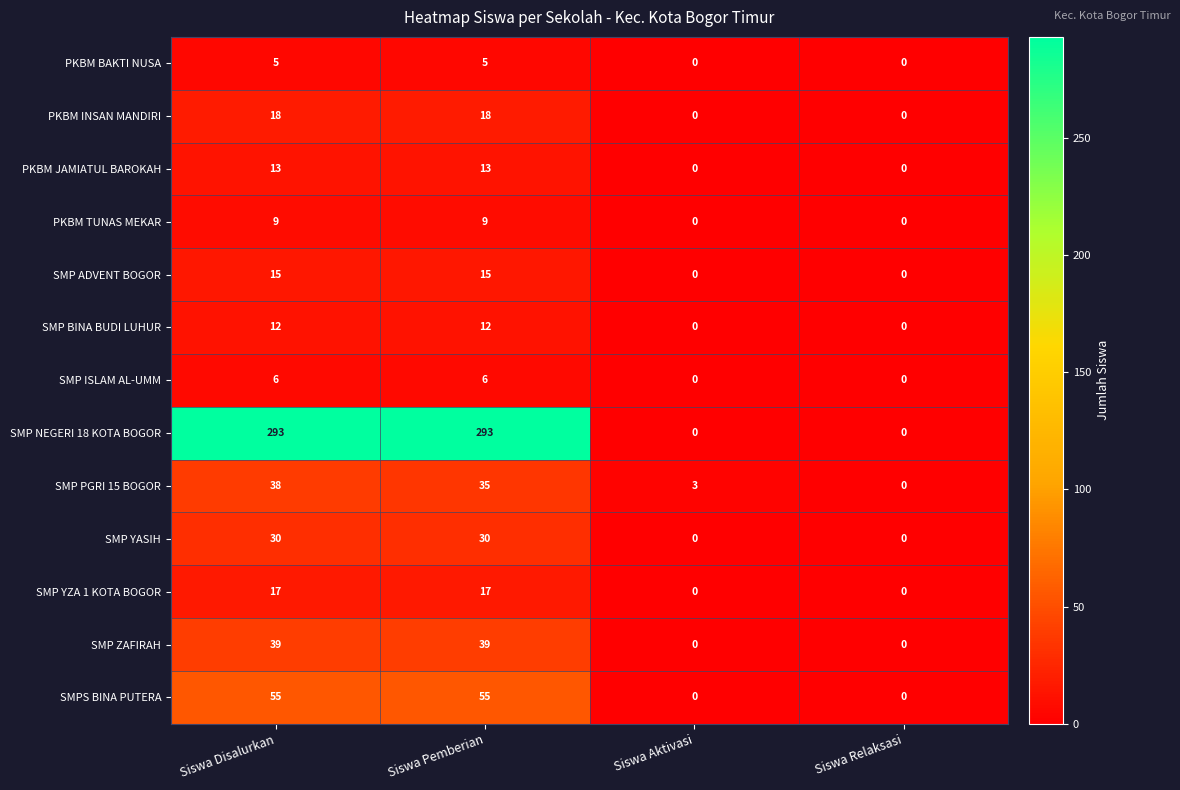

At how many categories does at least one series exceed 21?

2